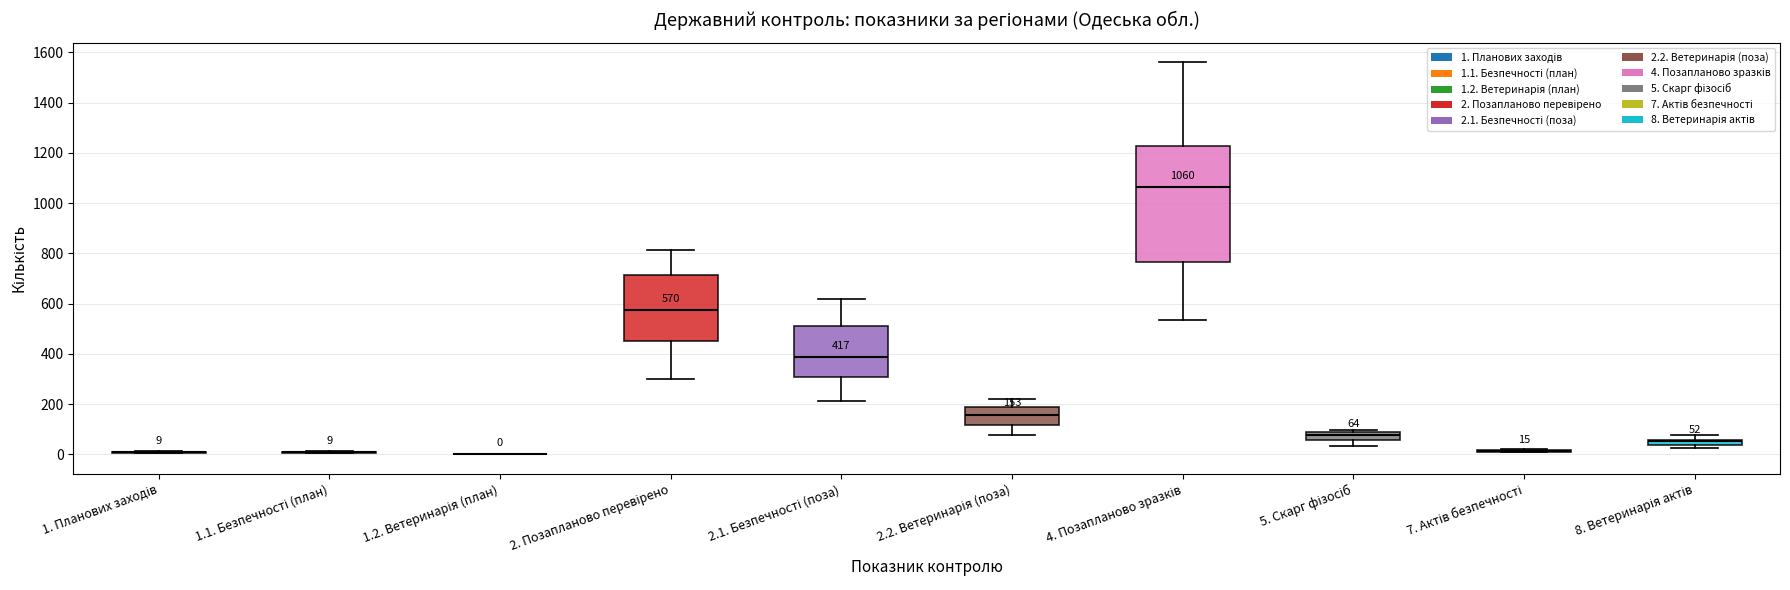

Which box is the tallest, from its lower edge to its upper edge?

4. Позапланово зразків